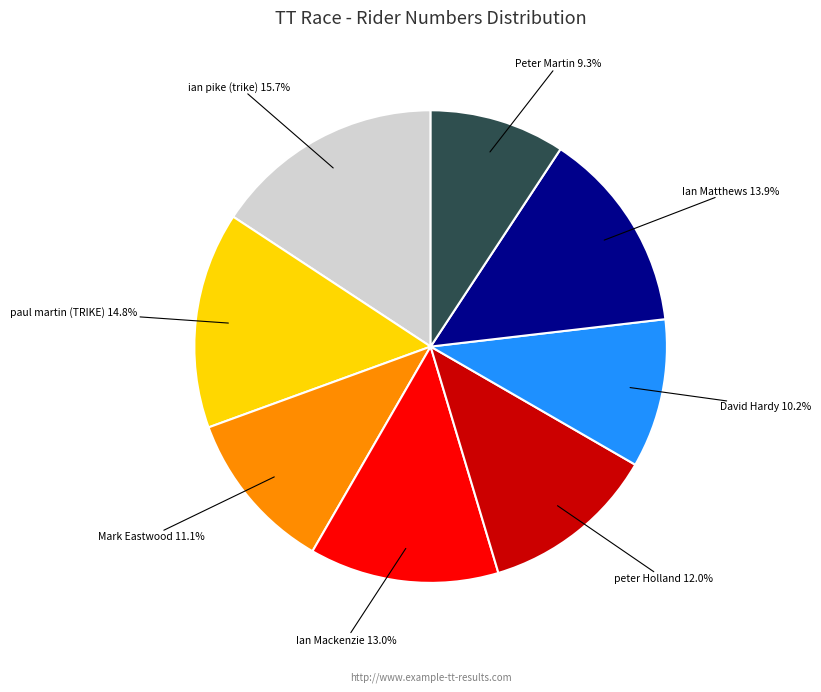

Is there any slice that represents more than half of the pie?

No